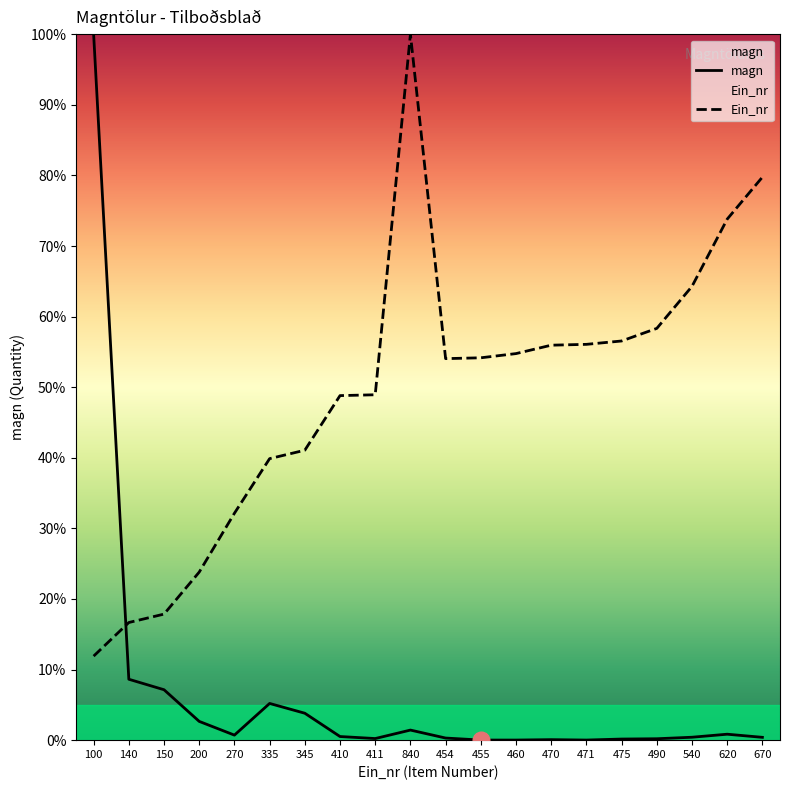

At which category is the sum across all series the highest?

100